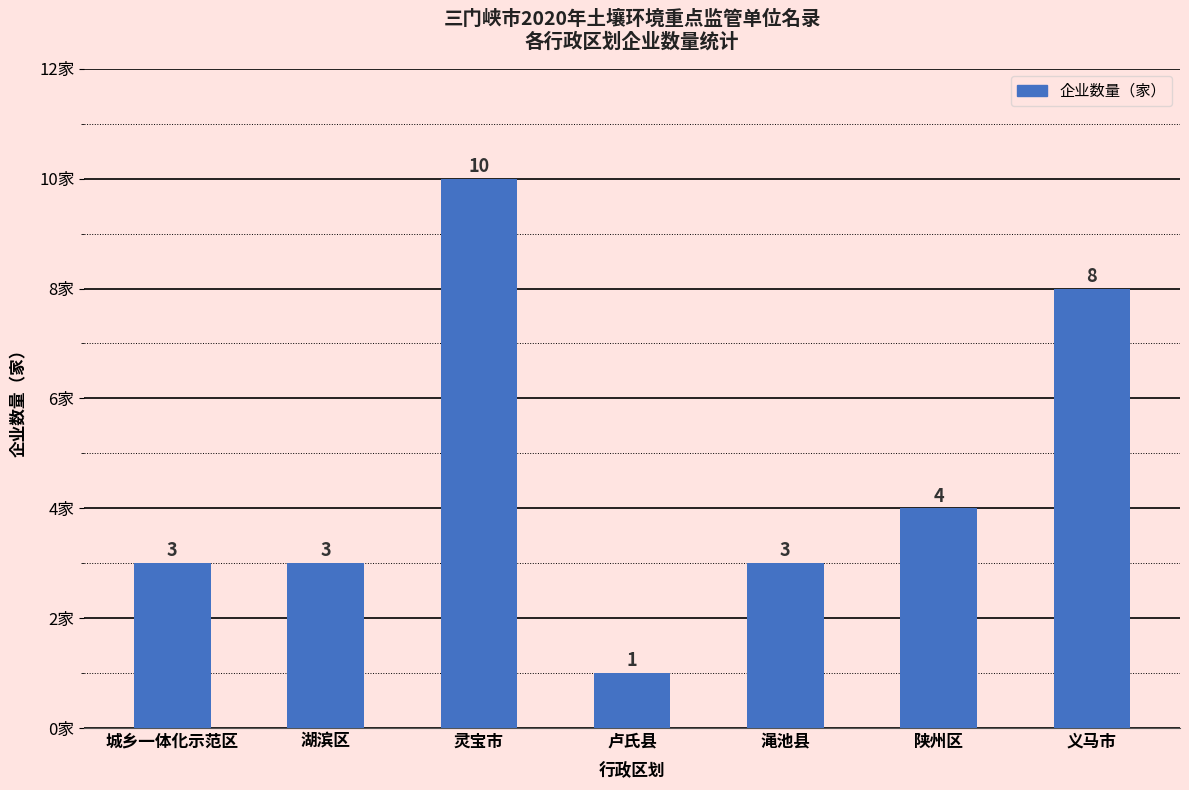

What is the average value?

5